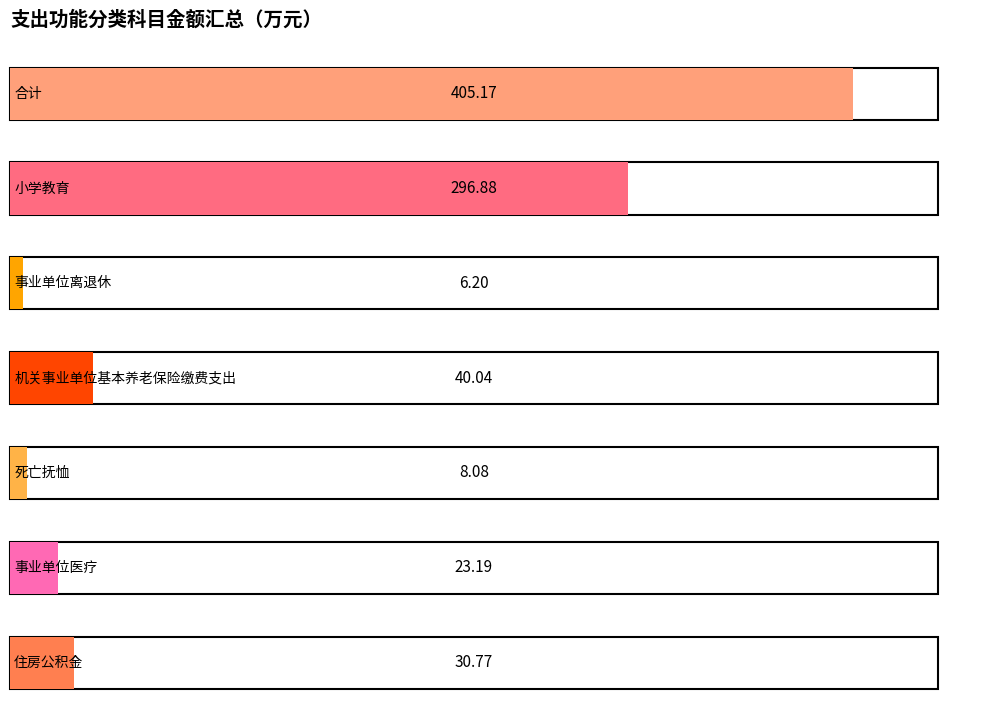

What is the value of the 3rd bar from the left?

6.2